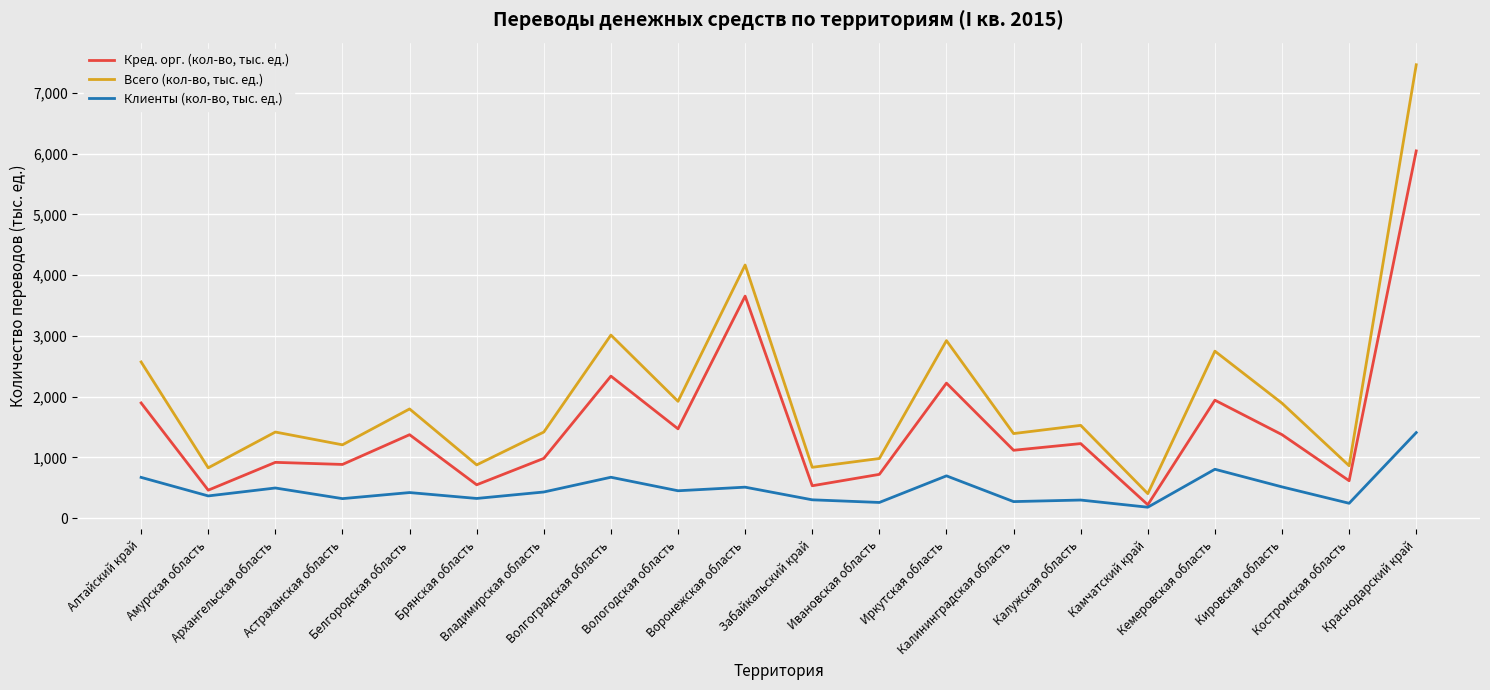

Which series has the largest total across all categories?

Всего (кол-во, тыс. ед.)